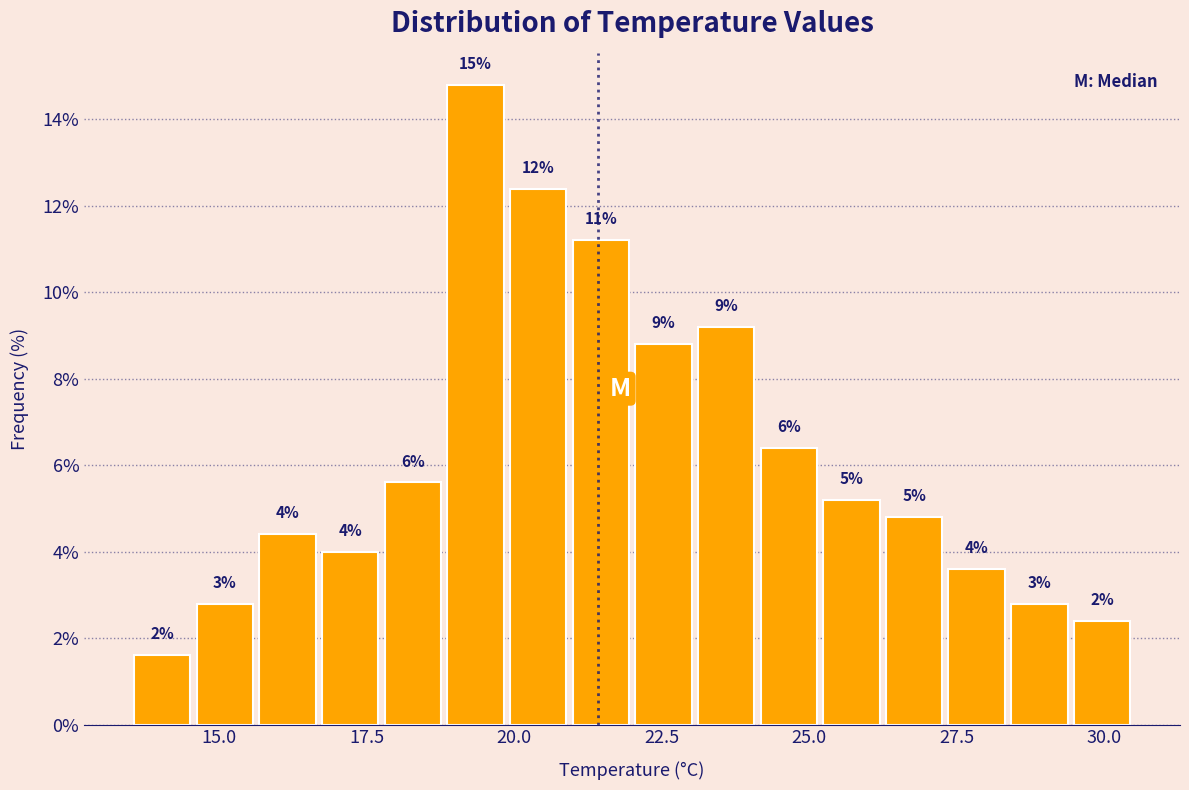

Read against the x-axis, roughly where is the centre of the tallest bar?

19.5